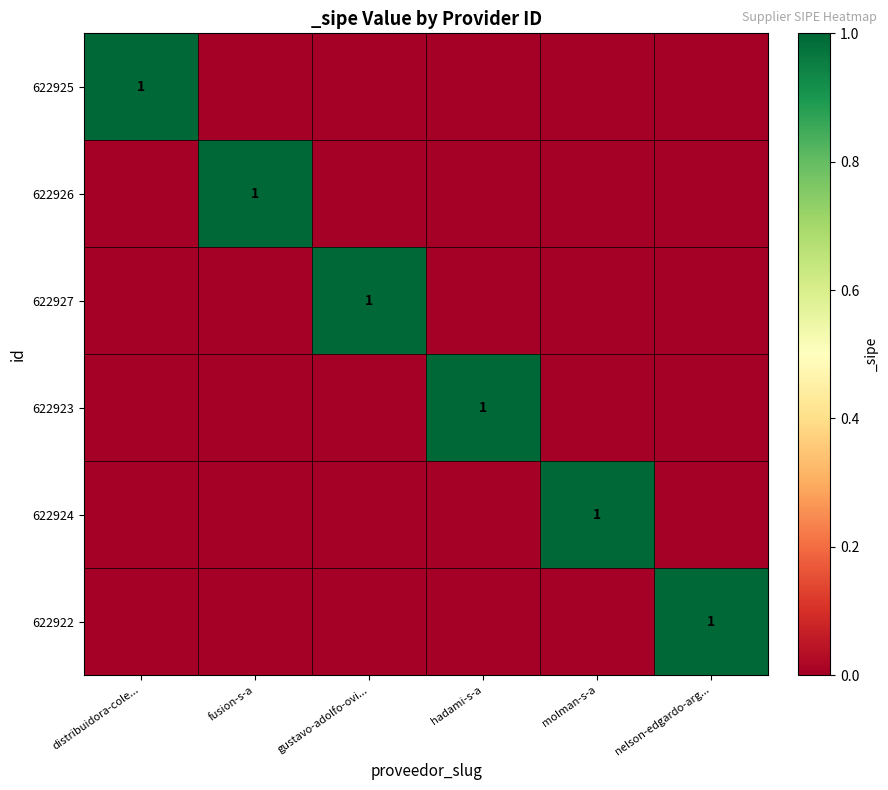

The 622923 series shows 1 at hadami-s-a. True or false?

True